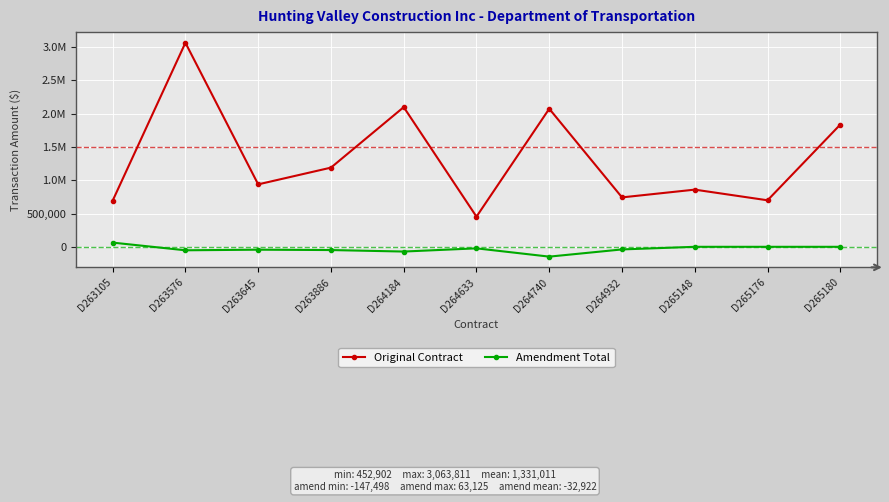

Reading left to right, transcribe all the data shown in this chart.

Original Contract: D263105=692456.0	D263576=3063811.0	D263645=937675.9	D263886=1188876.0	D264184=2097395.6	D264633=452902.0	D264740=2072949.3	D264932=742084.1	D265148=858571.6	D265176=698500.0	D265180=1835902.4
Amendment Total: D263105=63125.2	D263576=-52326.3	D263645=-43279.8	D263886=-48726.2	D264184=-71164.0	D264633=-23005.1	D264740=-147497.7	D264932=-39263.9	D265148=0.0	D265176=0.0	D265180=0.0